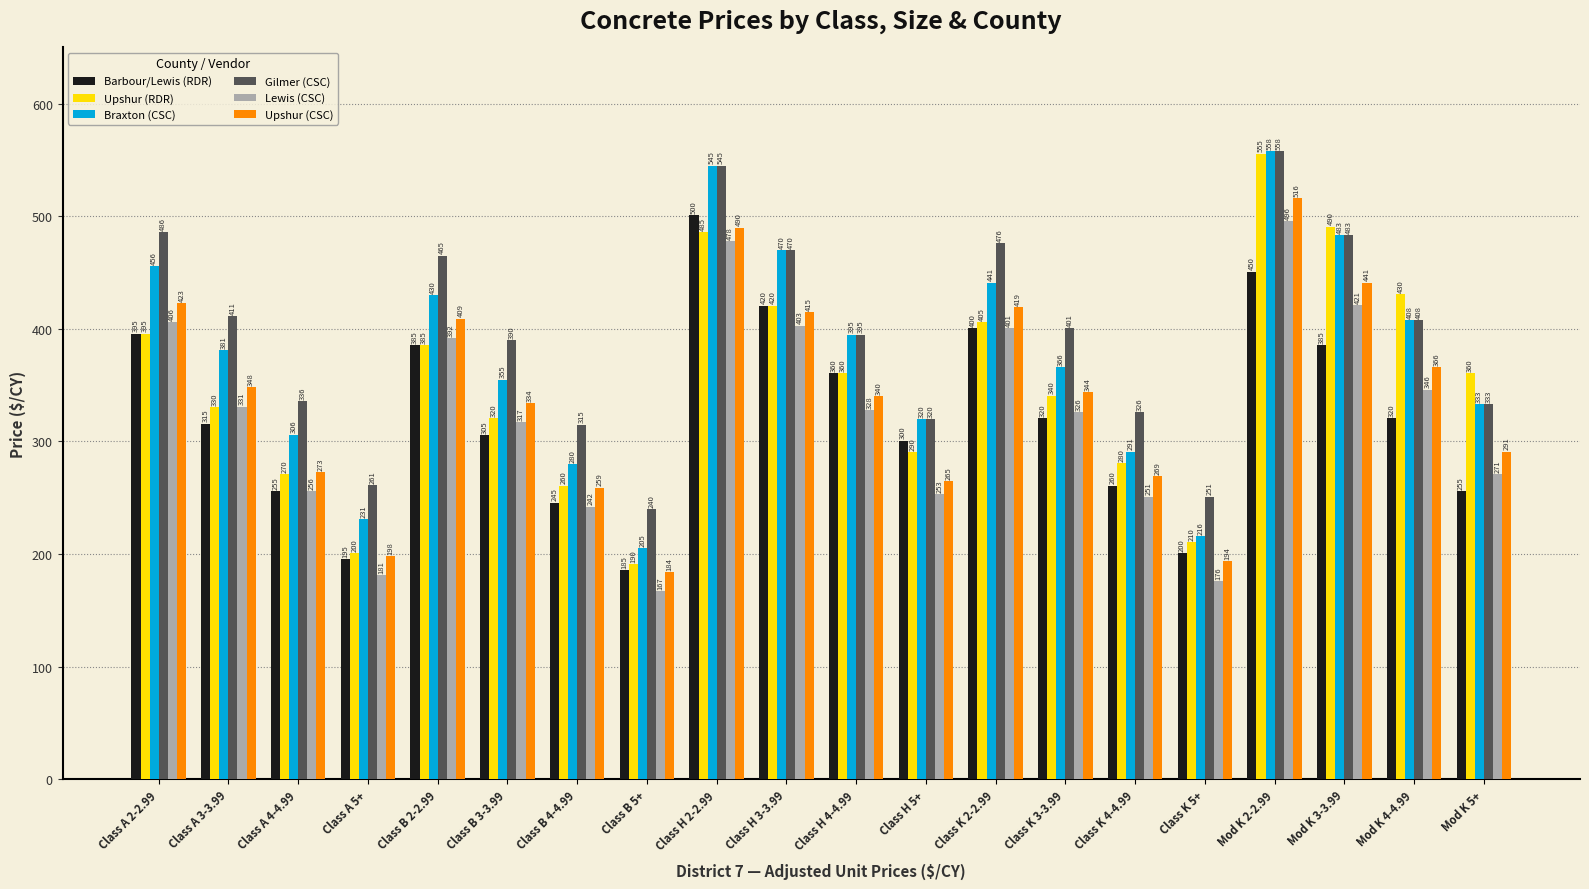

What is the difference between the Upshur (CSC) values at Class A 5+ and Mod K 3-3.99?

243.0